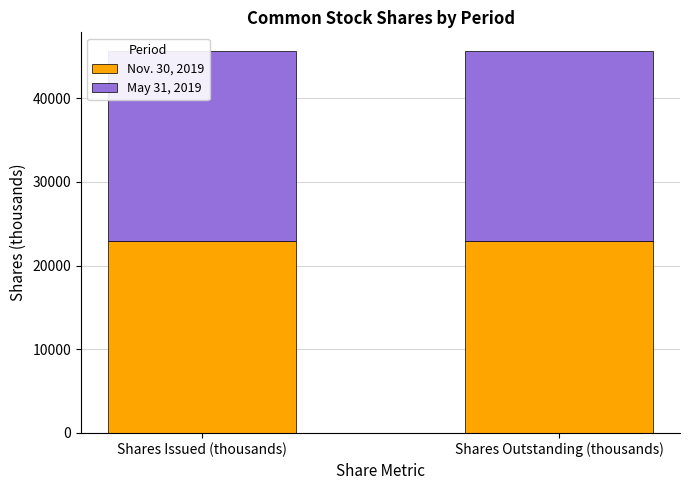

List the series in order of their overall mean, highest first.

Nov. 30, 2019, May 31, 2019